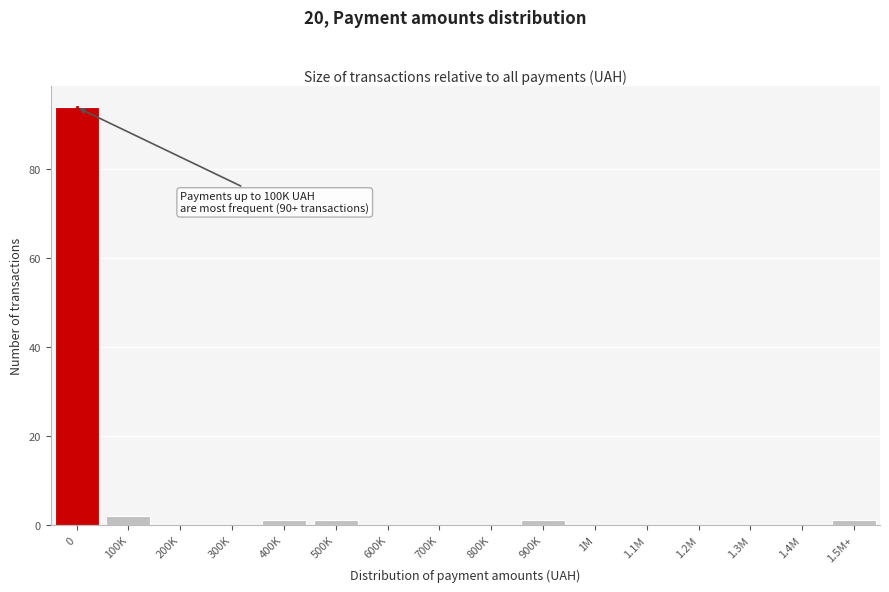

Reading right to left, extract all data points from this chart.

1.5M+=1	1.4M=0	1.3M=0	1.2M=0	1.1M=0	1M=0	900K=1	800K=0	700K=0	600K=0	500K=1	400K=1	300K=0	200K=0	100K=2	0=94